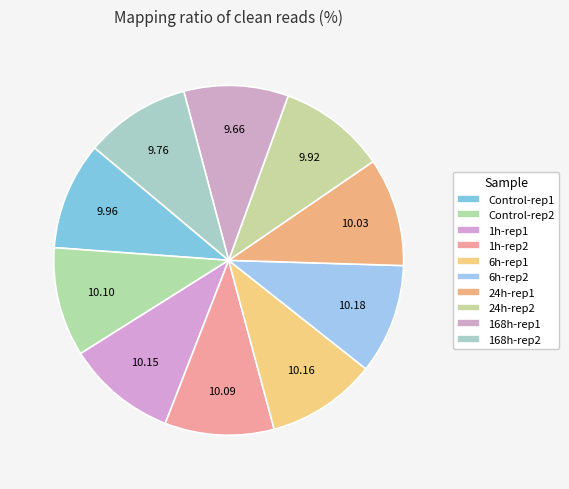

To the nearest percent, what percentage of the pie is 168h-rep1?

10%